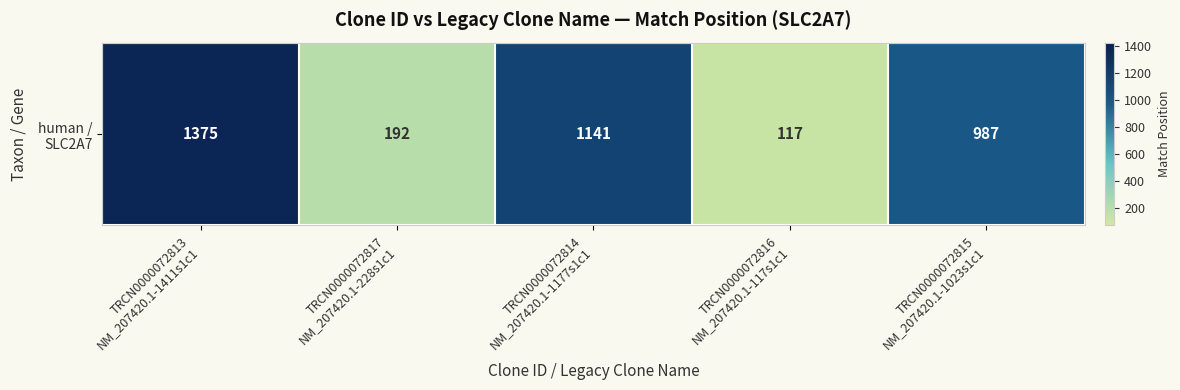

True or false: the data shows 2331 at TRCN0000072813
NM_207420.1-1411s1c1.

False